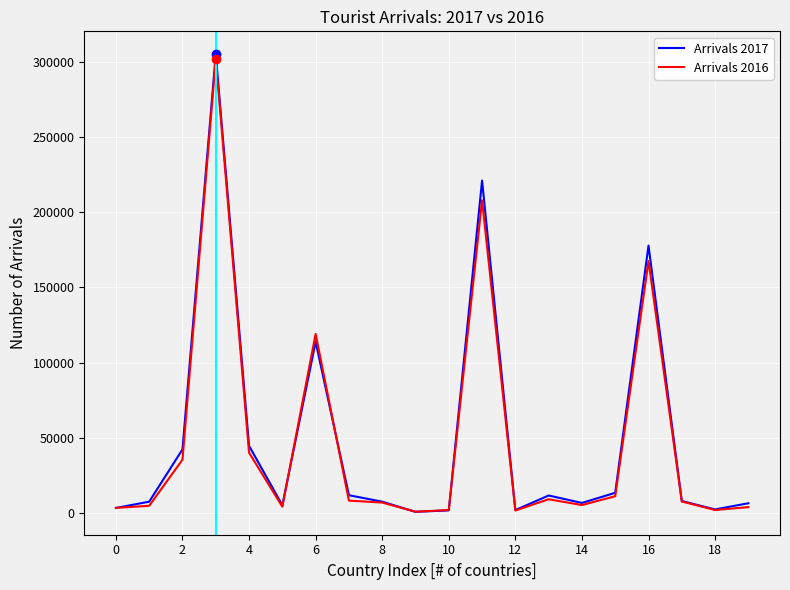

What is the maximum value shown in the chart?

305001